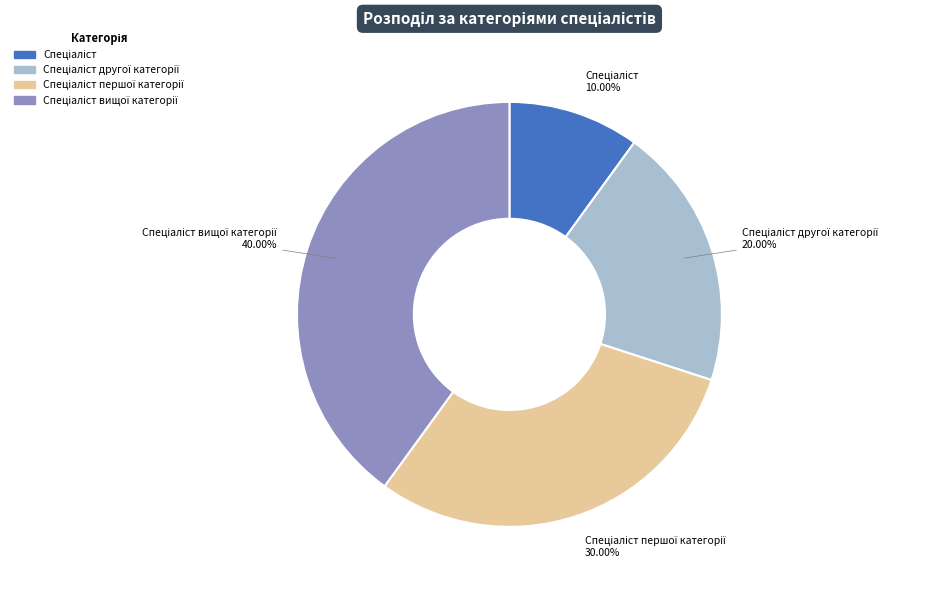

Is there a majority slice in this chart?

No